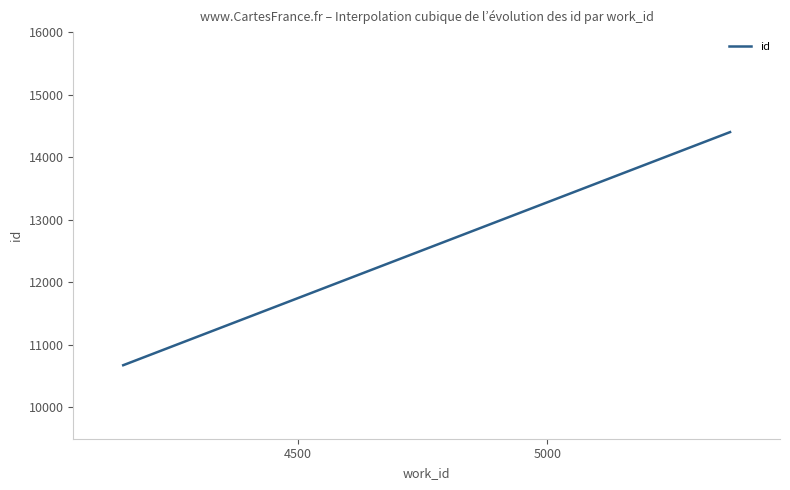

What is the greatest value displayed?

14401.0